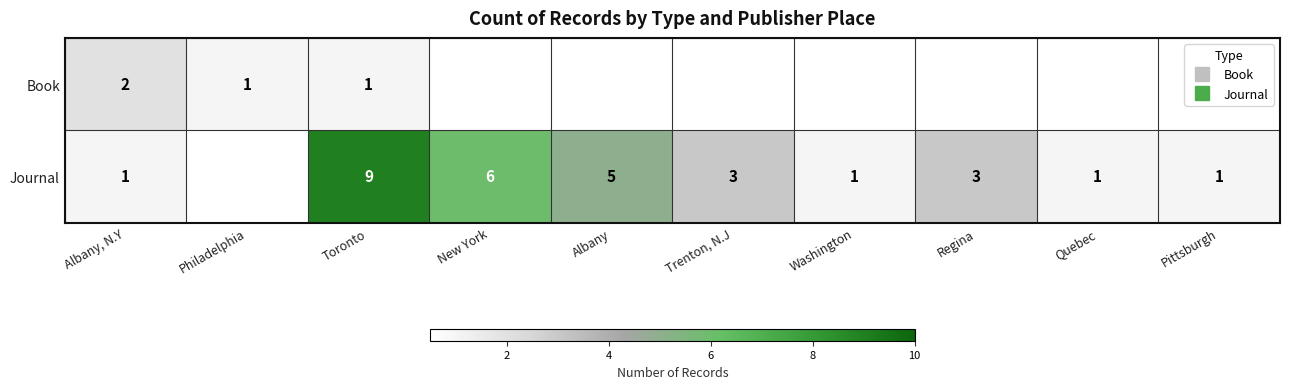

List the series in order of their peak value, lowest first.

Book, Journal